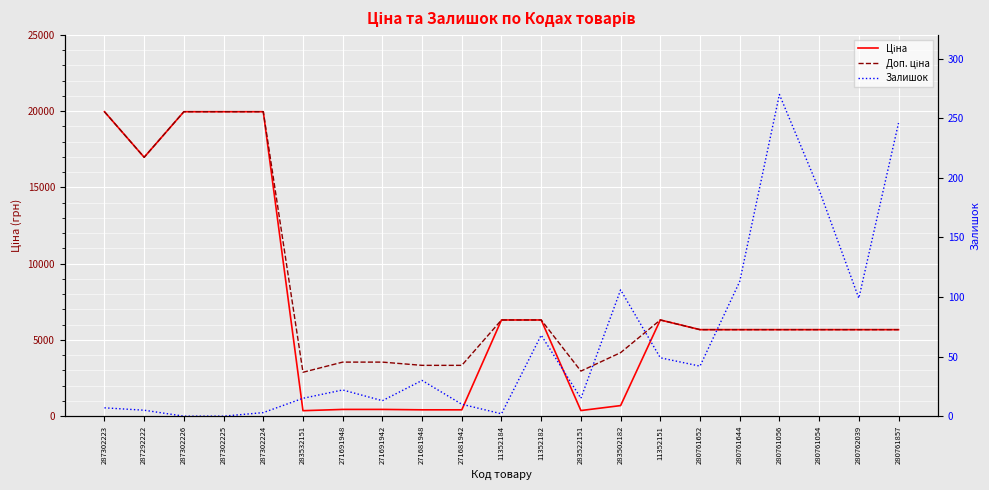

The value of Залишок at 271681942 is 10.0. True or false?

True